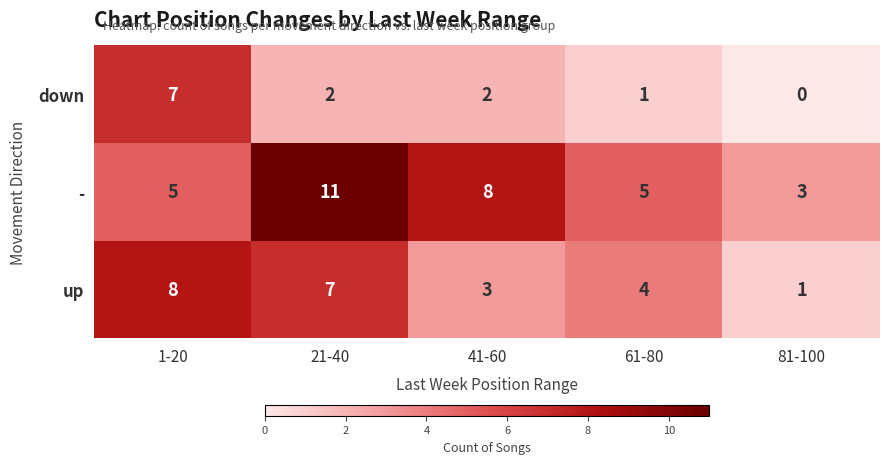

Which label corresponds to the smallest value in the chart?

81-100